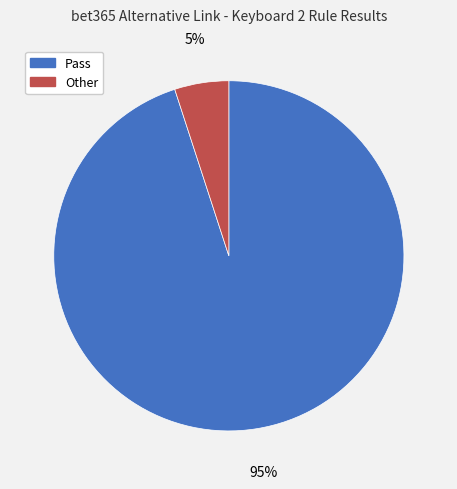

Do Other and Pass together represent more than half of the pie?

Yes